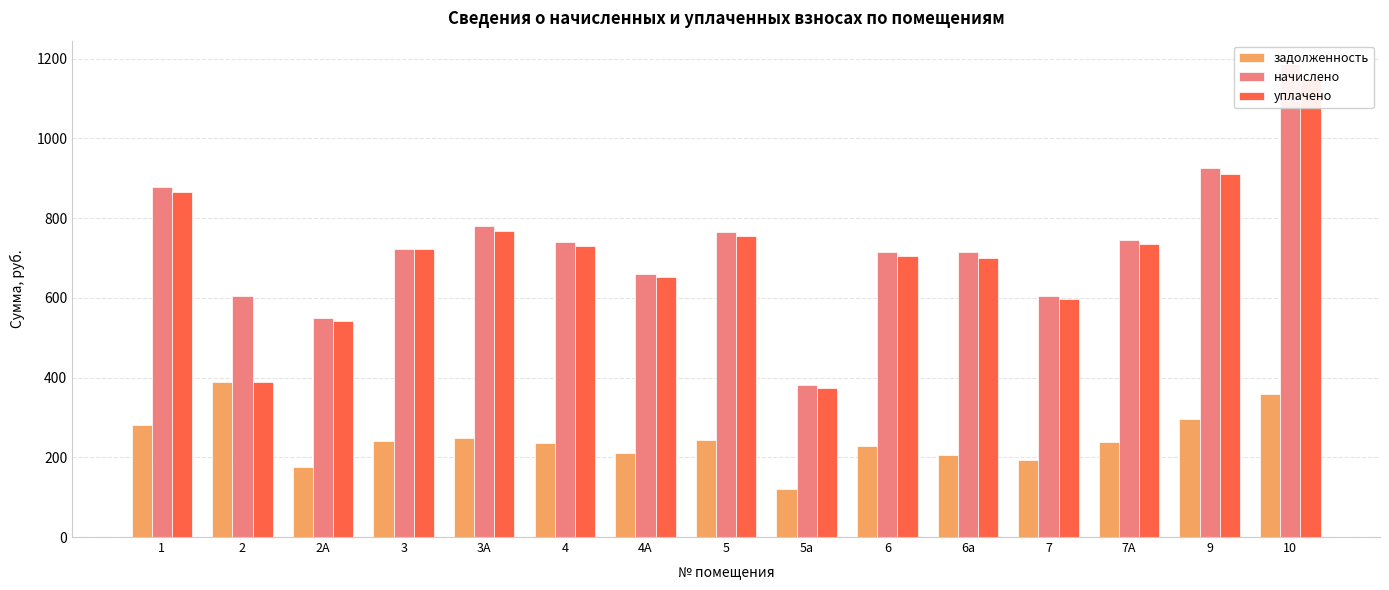

How many bars are there in total?

45